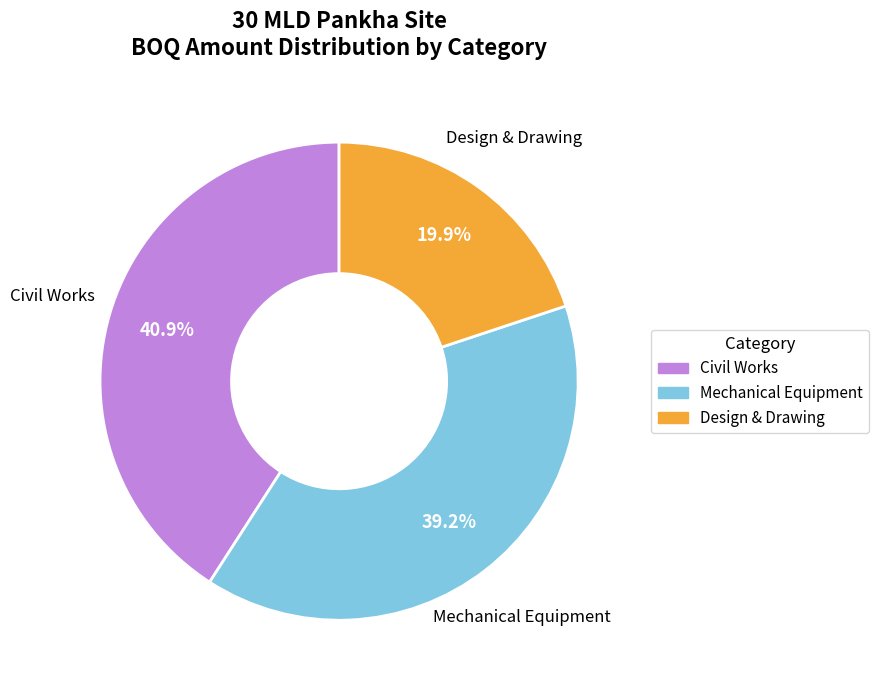

Does any single category account for the majority?

No